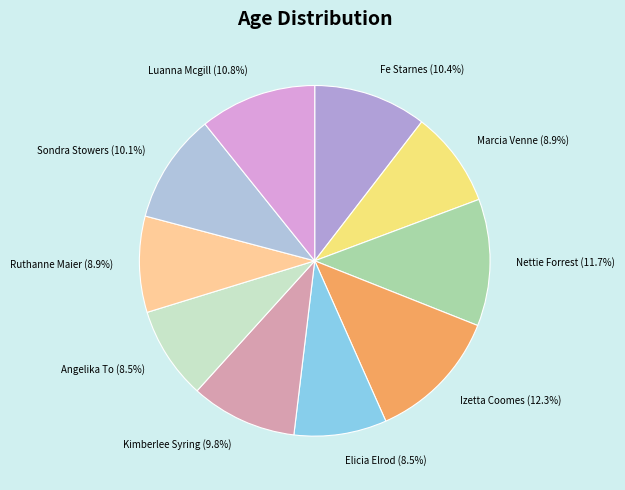

Is the sum of Luanna Mcgill and Fe Starnes greater than half?

No